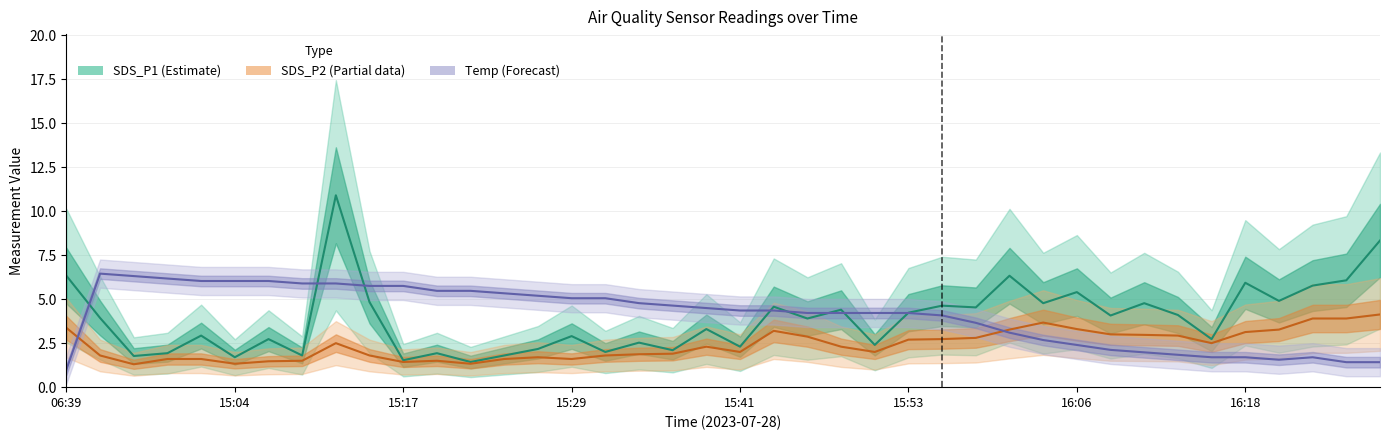

Which series changed the most between 15:17 and 16:06?

SDS_P1 (Estimate)